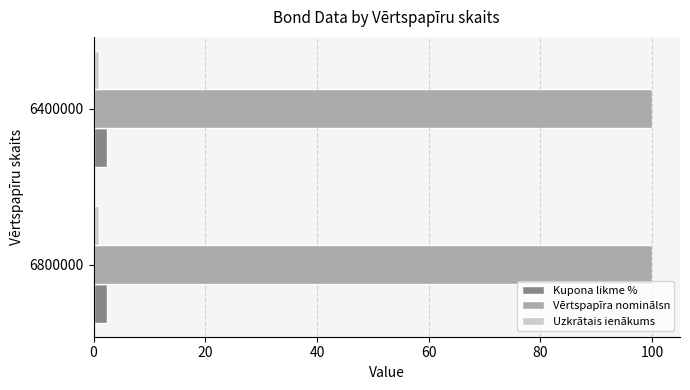

What is the sum of all Kupona likme % values?

4.8